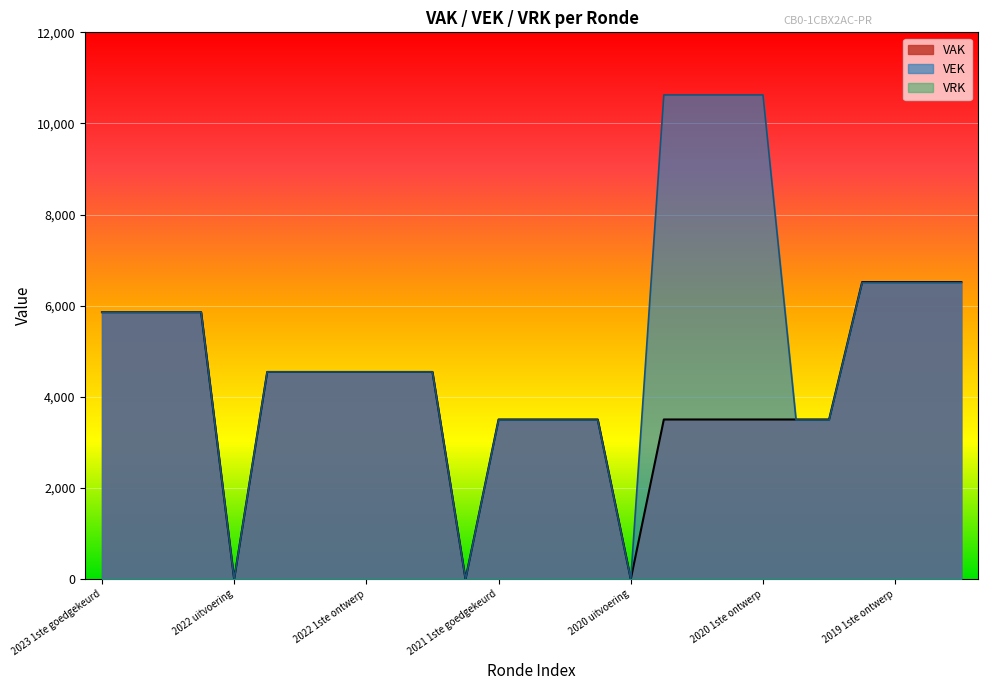

What is the label of the 13th point from the left?

2021 1ste goedgekeurd